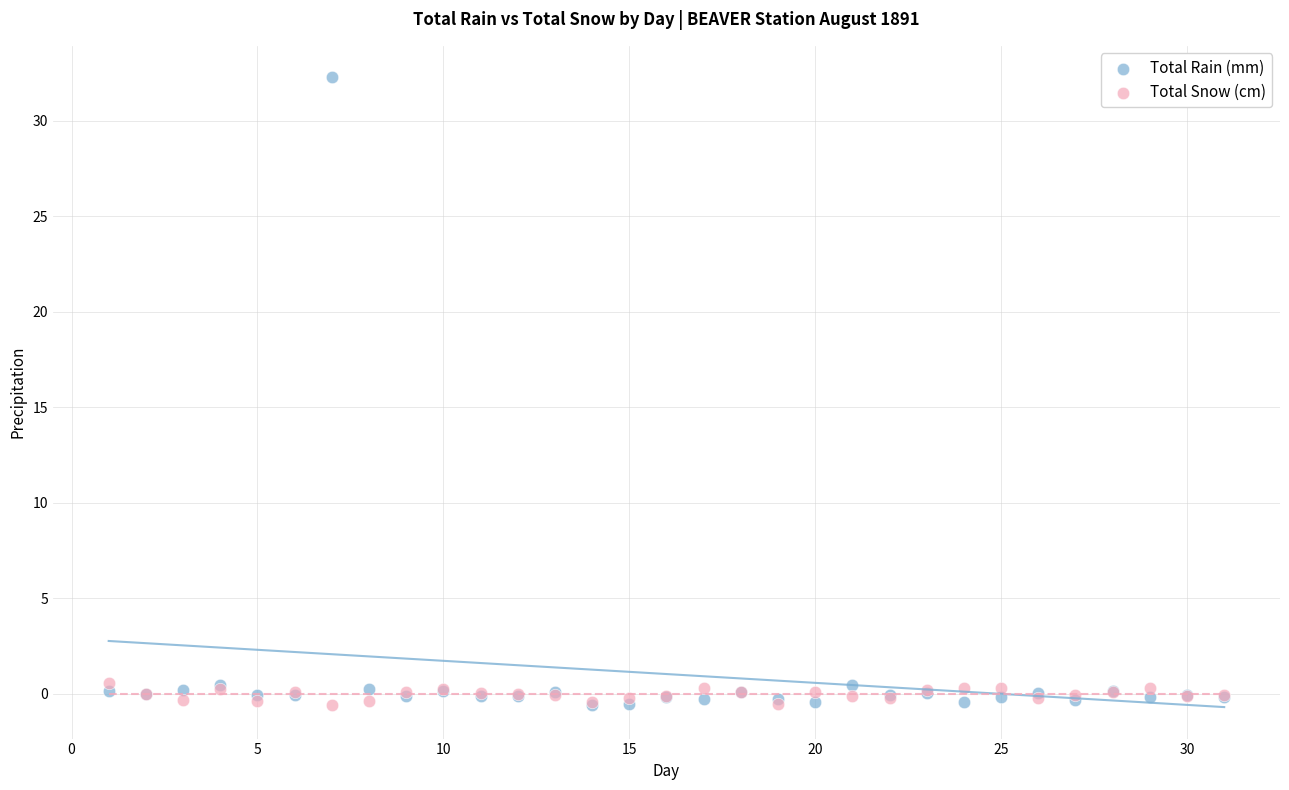

What are all the series names shown in the legend?

Total Rain (mm), Total Snow (cm)